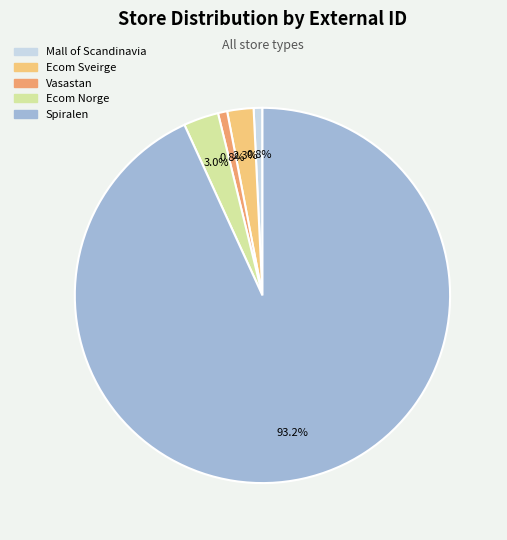

What is the majority slice?

Spiralen